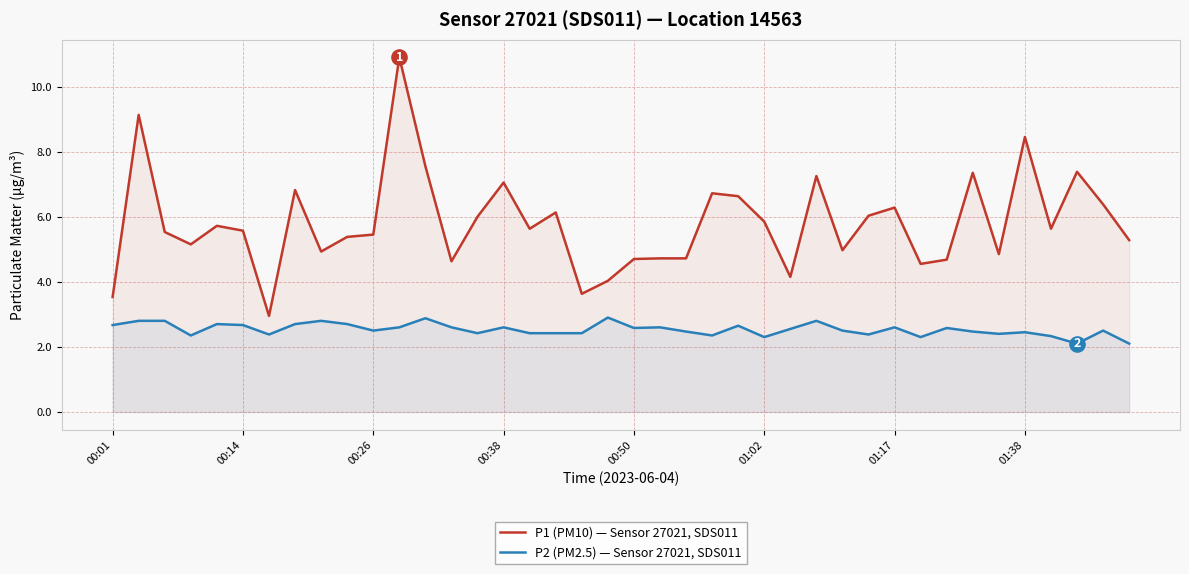

Which series has the widest spread of Y values?

P1 (PM10) — Sensor 27021, SDS011